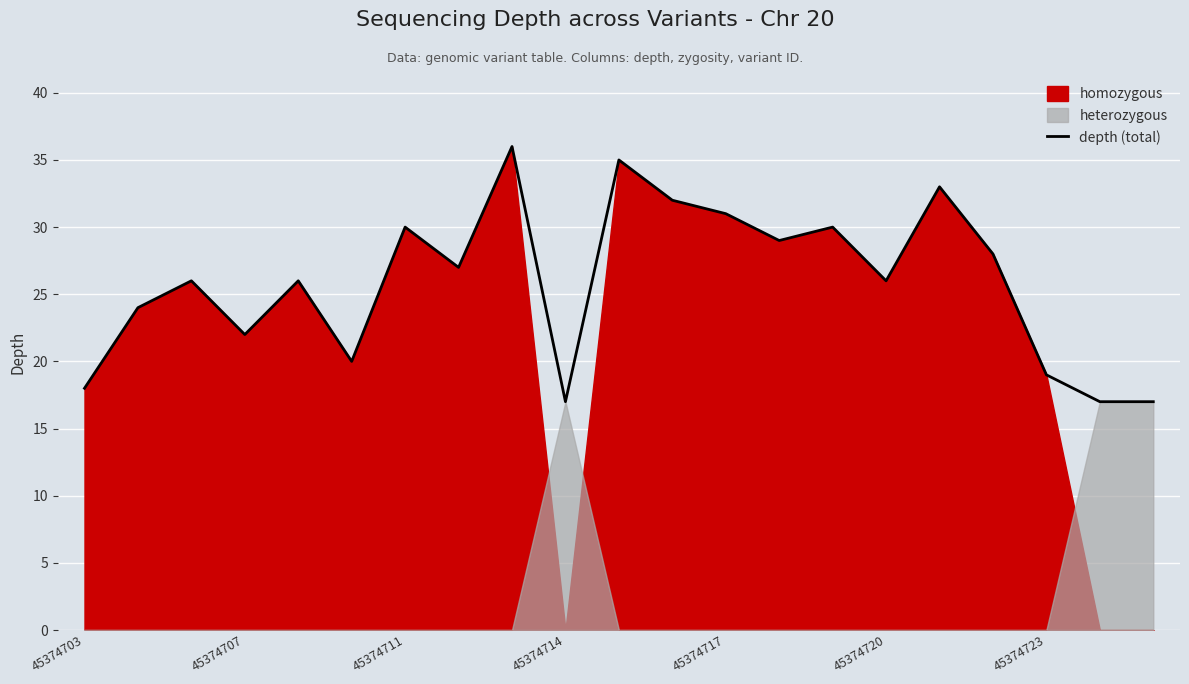

Reading left to right, list all the values displayed in this chart.

18	24	26	22	26	20	30	27	36	17	35	32	31	29	30	26	33	28	19	17	17